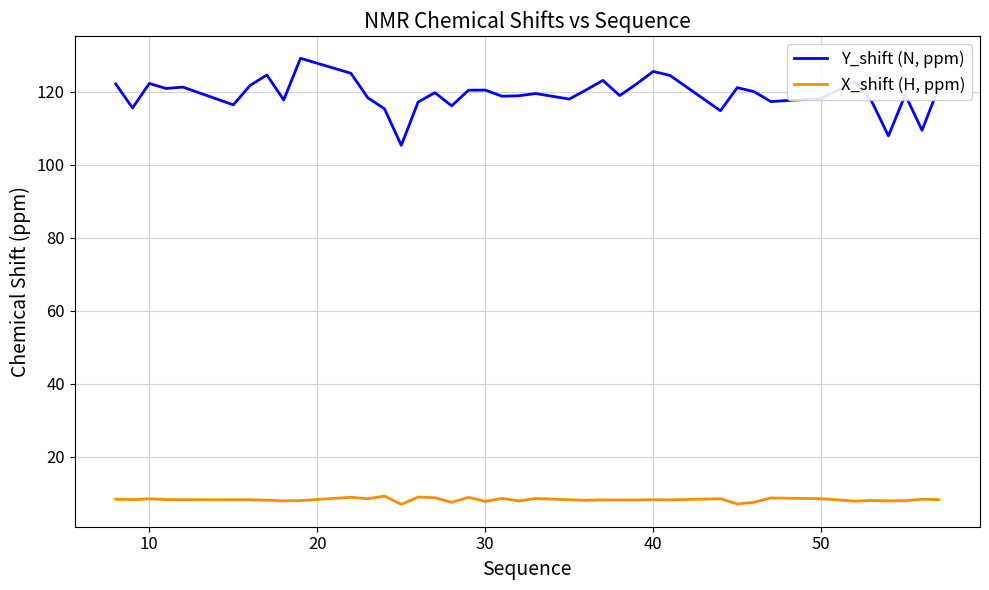

List the series in order of their peak value, highest first.

Y_shift (N, ppm), X_shift (H, ppm)